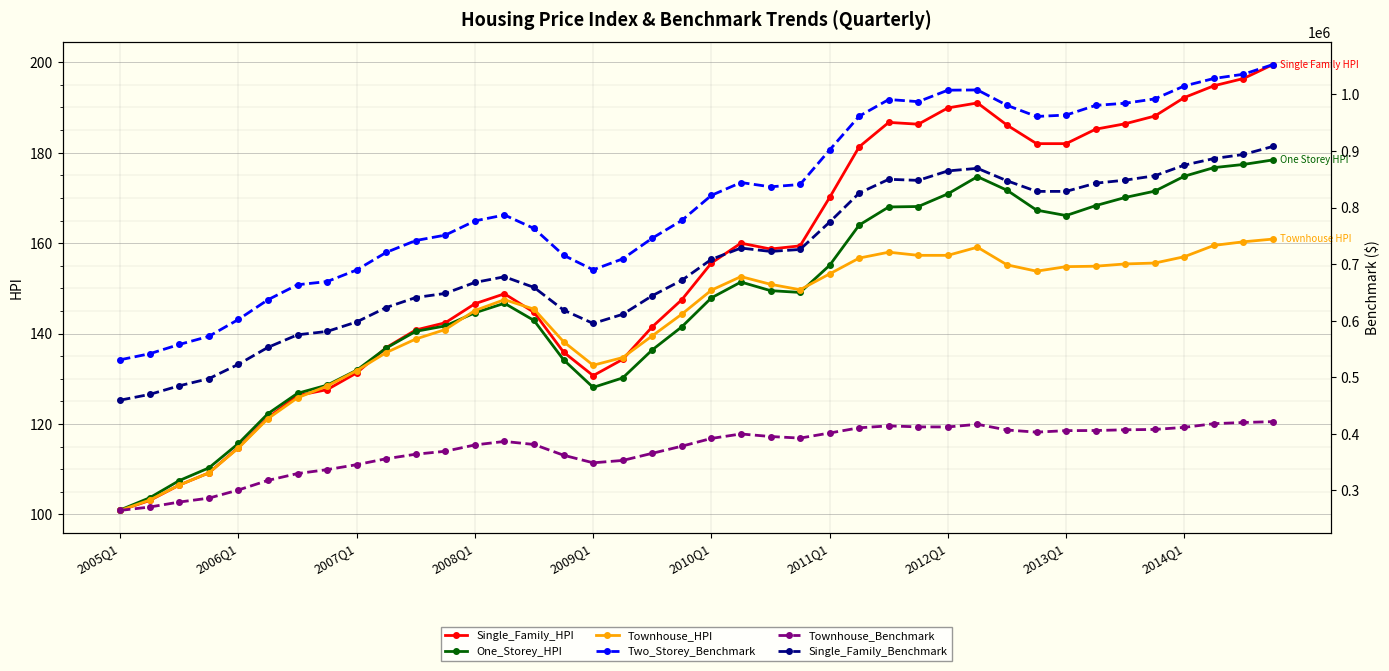

What is the difference between the maximum and minimum values in the Two_Storey_Benchmark series?

522200.0